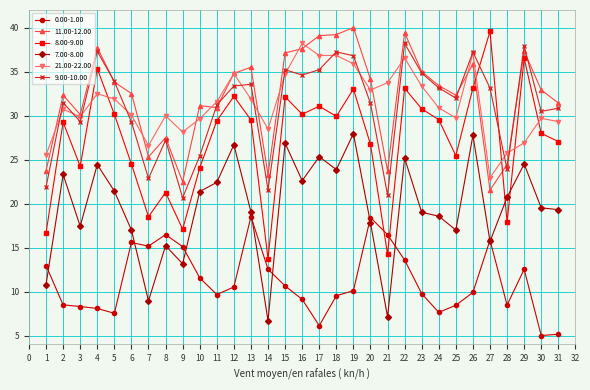

The 11.00-12.00 series shows 8.2 at 30. True or false?

False